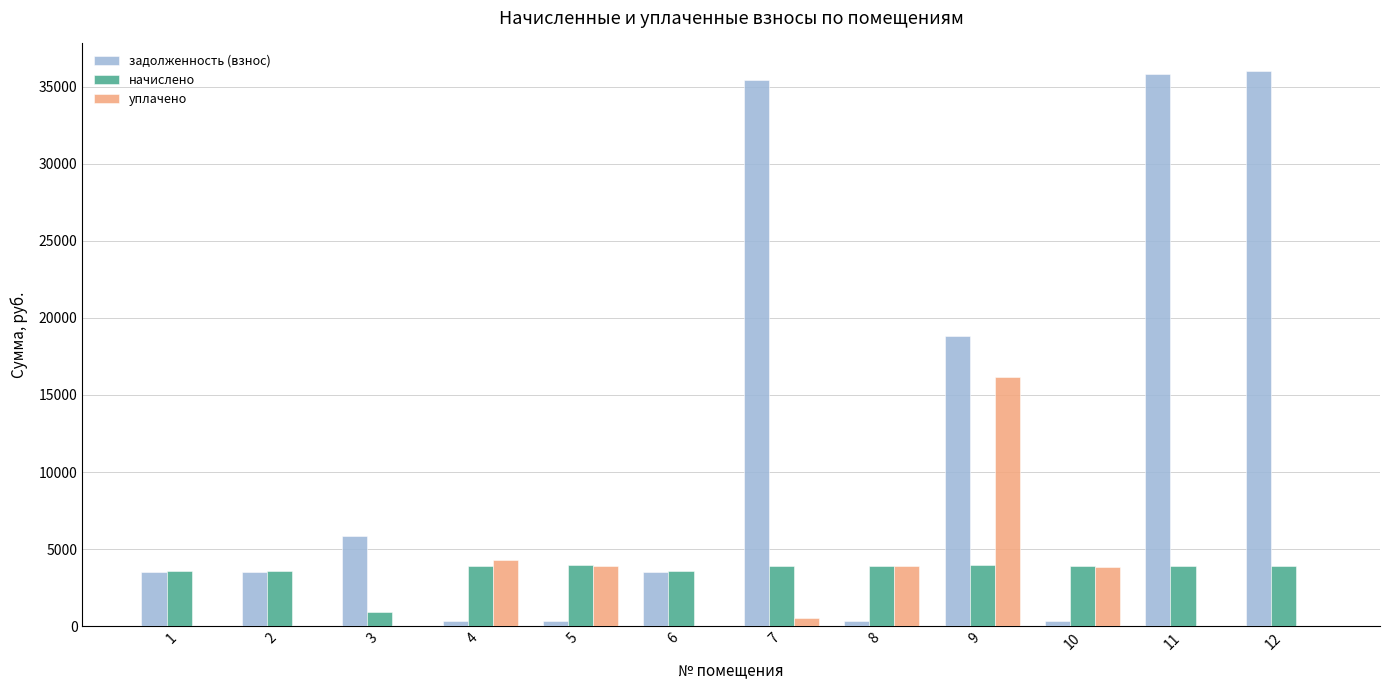

True or false: начислено has a value of 1375.4 at 12.

False